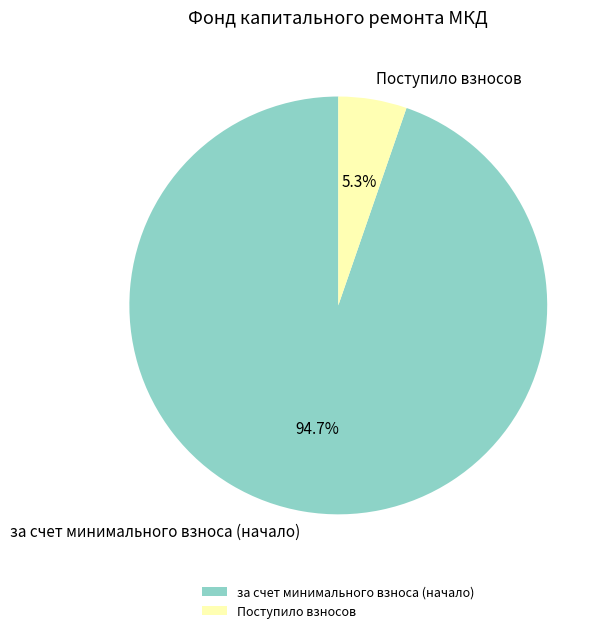

Which category has the smallest portion of the pie?

Поступило взносов